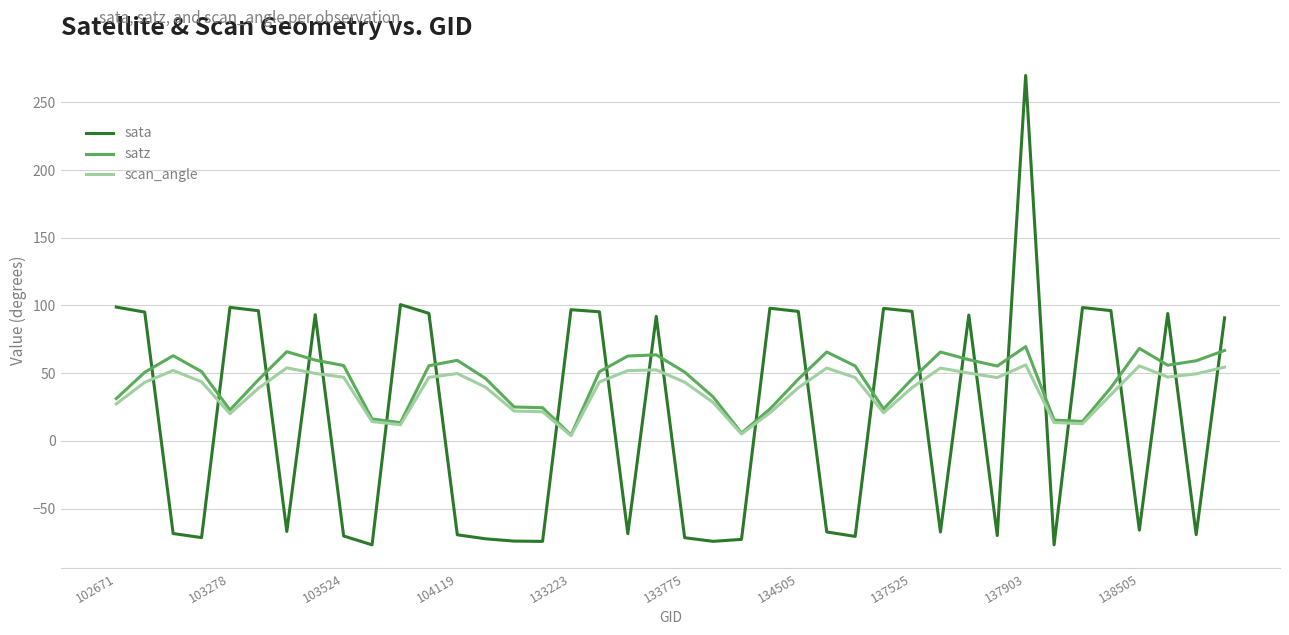

List the series in order of their peak value, highest first.

sata, satz, scan_angle